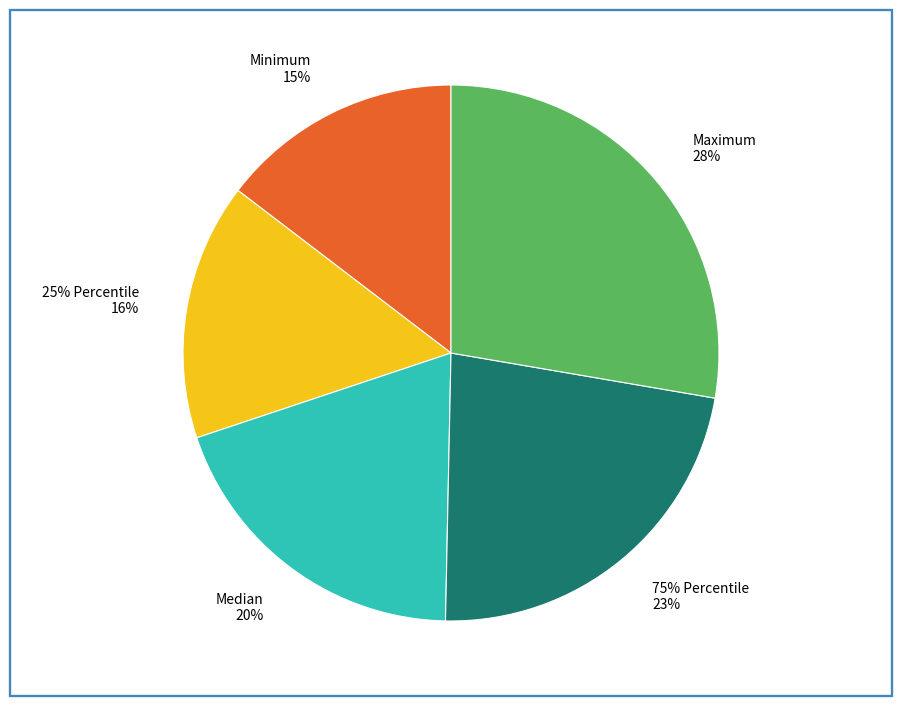

Is it true that Median is 20% of the pie?

True